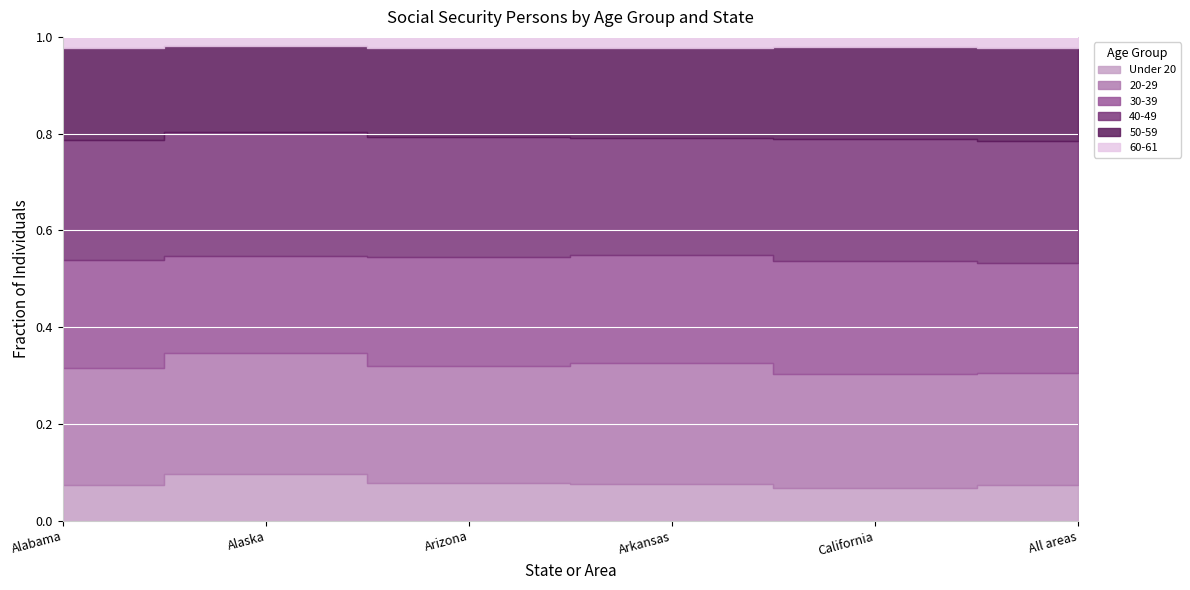

What are all the series names shown in the legend?

Under 20, 20-29, 30-39, 40-49, 50-59, 60-61